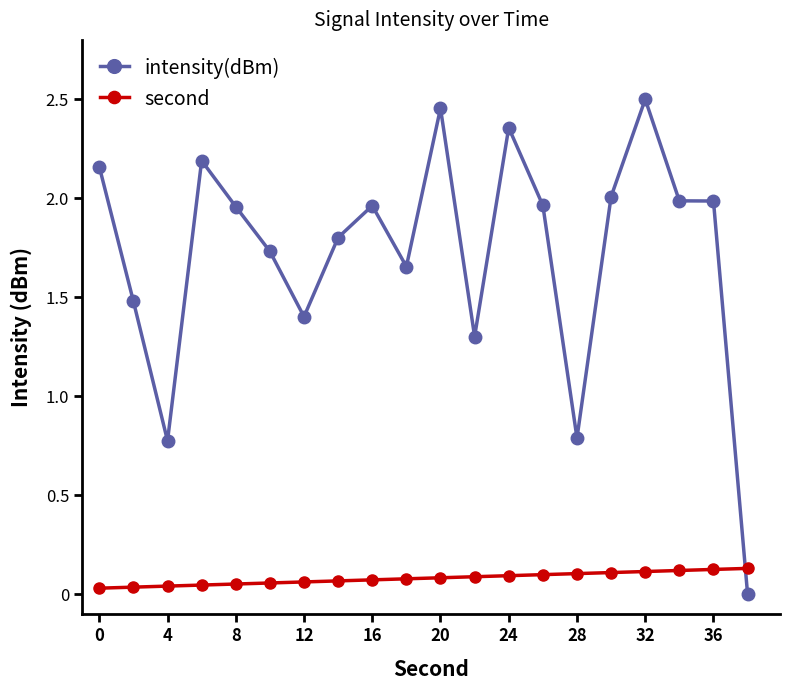

How many intersections are there between second and intensity(dBm)?

1